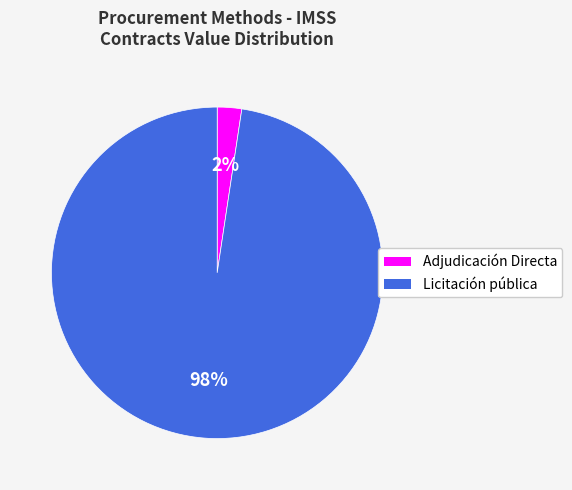

To the nearest percent, what is the combined percentage of Adjudicación Directa and Licitación pública?

100%